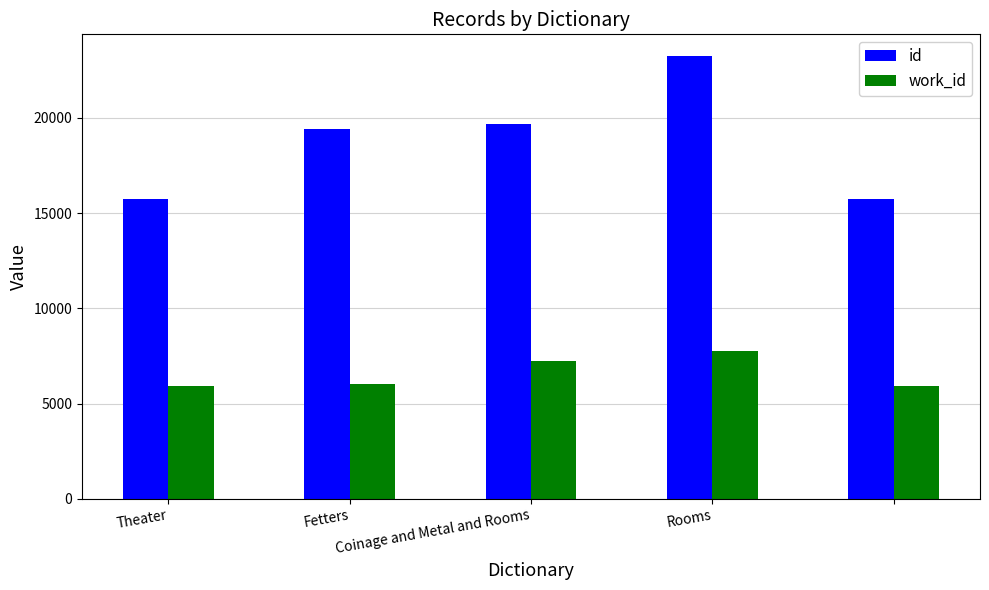

Which series has the widest spread of values?

id